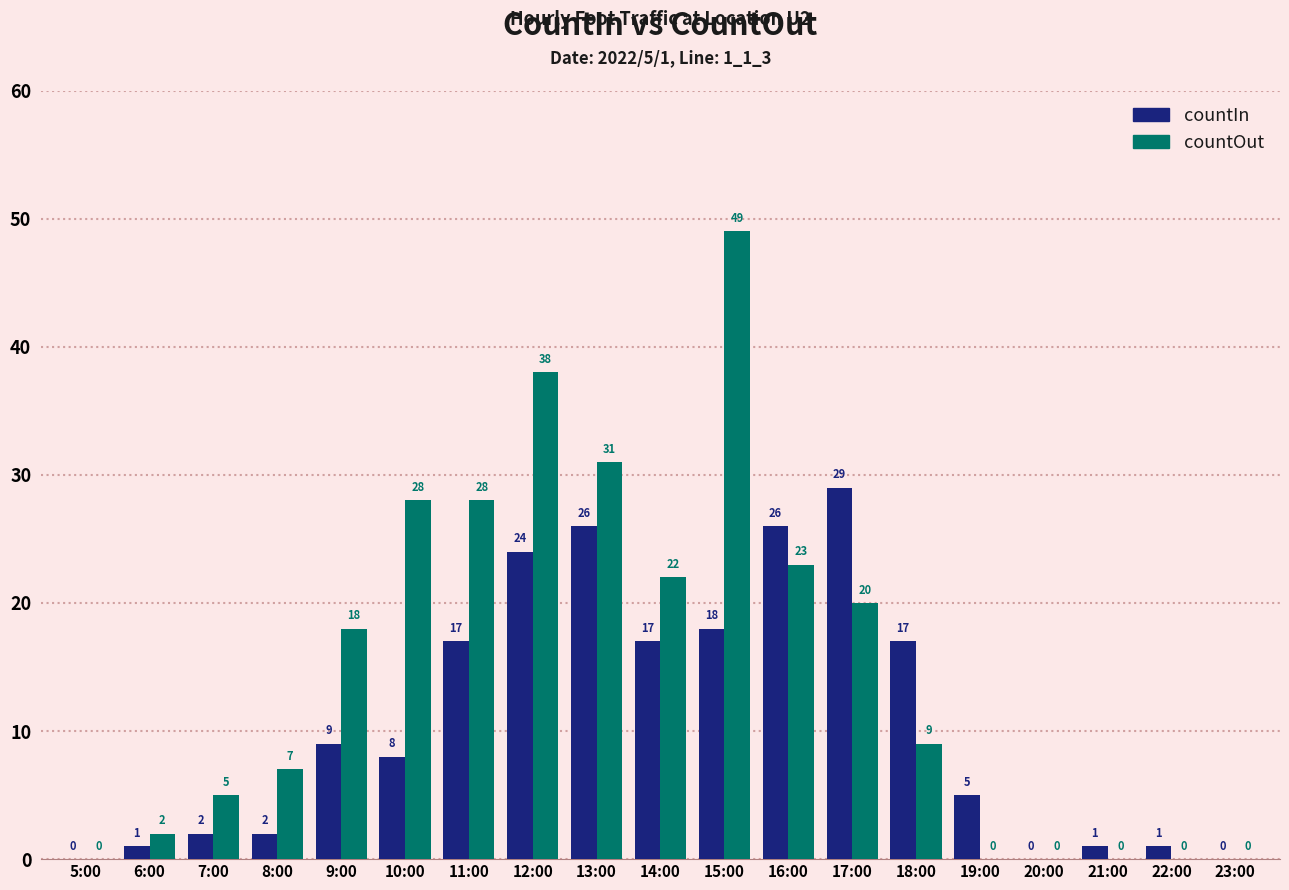

Which series changed the most between 13:00 and 21:00?

countOut